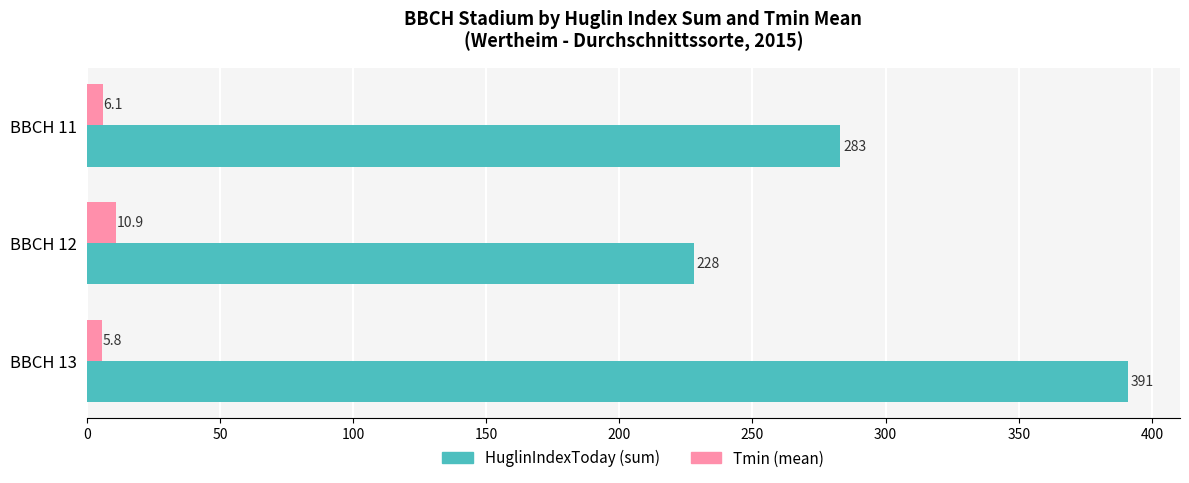

How many values in the Tmin (mean) series are below 6?

1